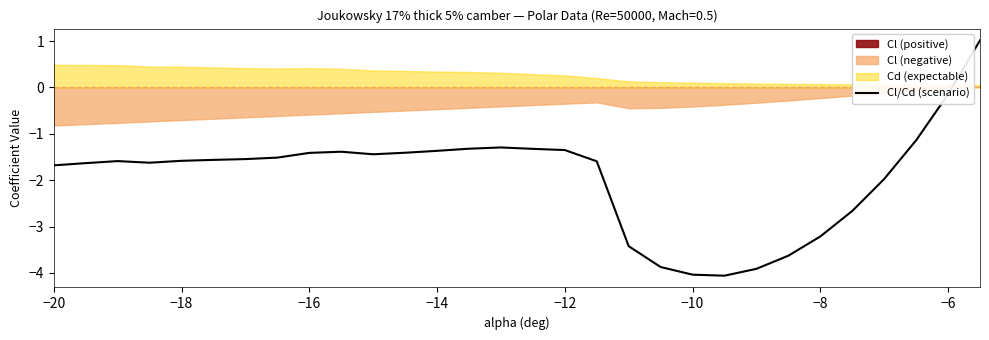

True or false: there are more than 0 points higher than both neighbors.

True